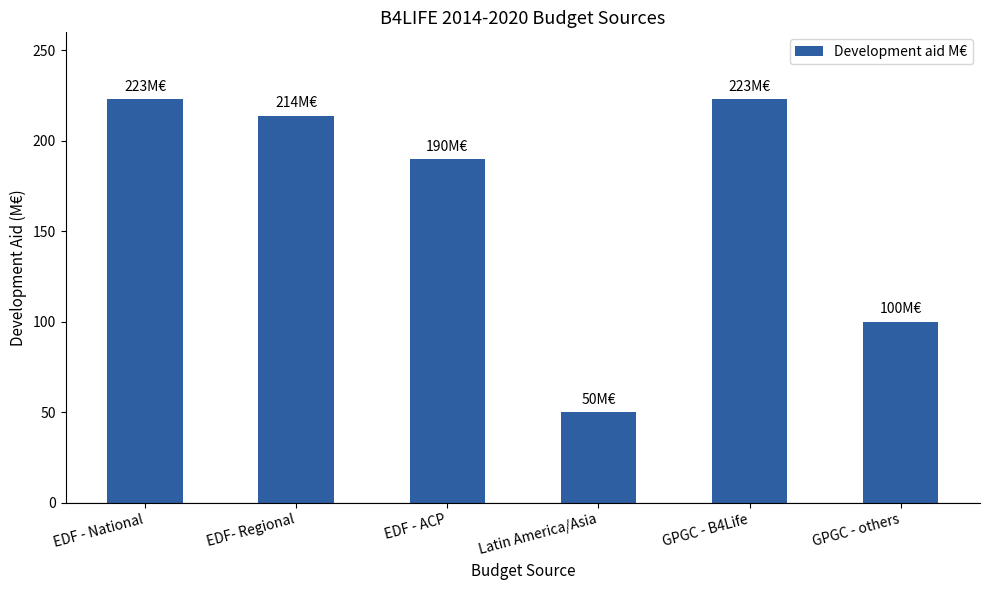

The value at EDF - National is 223. True or false?

True